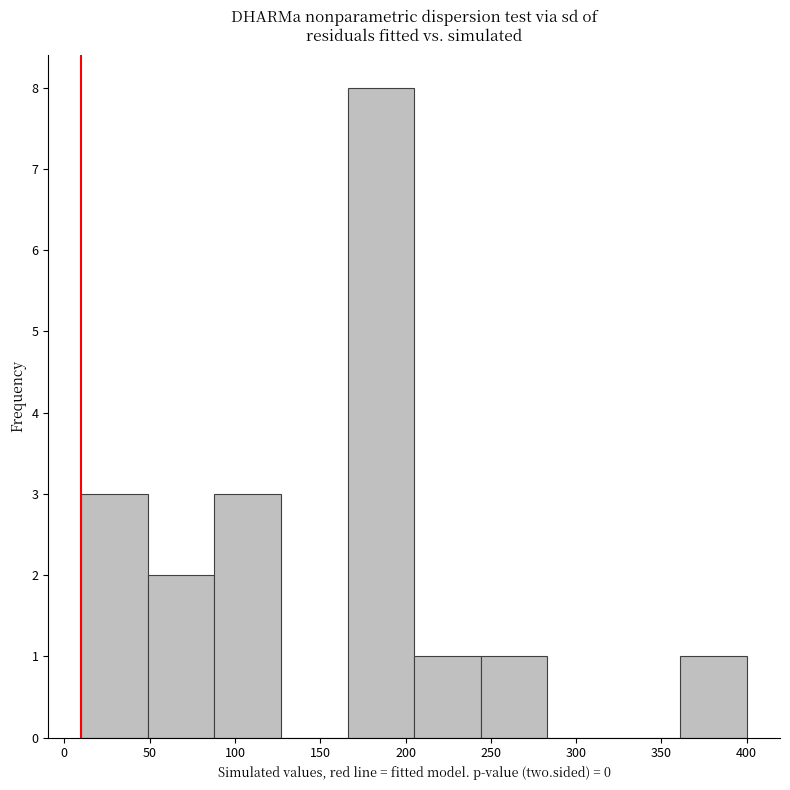

Reading left to right, transcribe this chart: for each bar, give the range it covers on the x-axis and its height. Neither the bar edges nor the heights are printed on the chart, so give them approximately, as read against the axes.

10 to 49: 3
49 to 88: 2
88 to 127: 3
127 to 166: 0
166 to 205: 8
205 to 244: 1
244 to 283: 1
283 to 322: 0
322 to 361: 0
361 to 400: 1